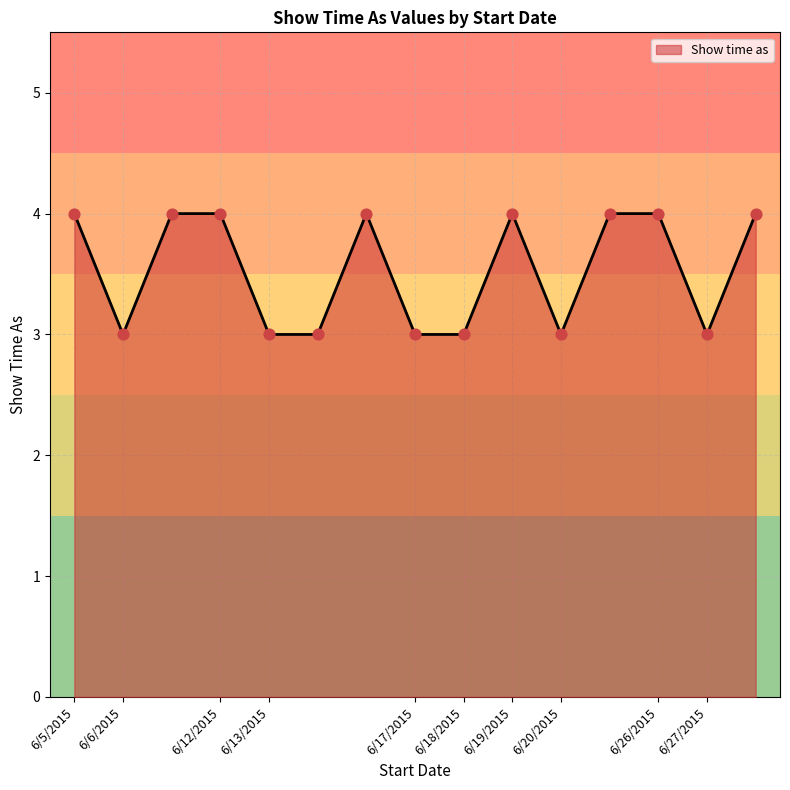

What is the minimum value shown in the chart?

3